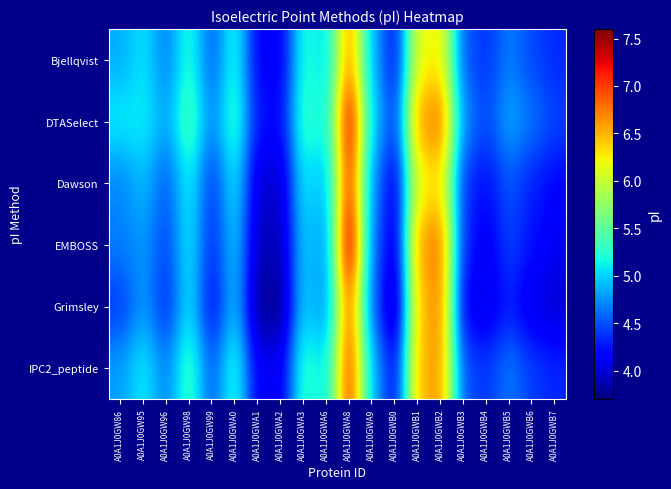

What is the spread (max minus min) of values at A0A1J0GWB5?

0.6